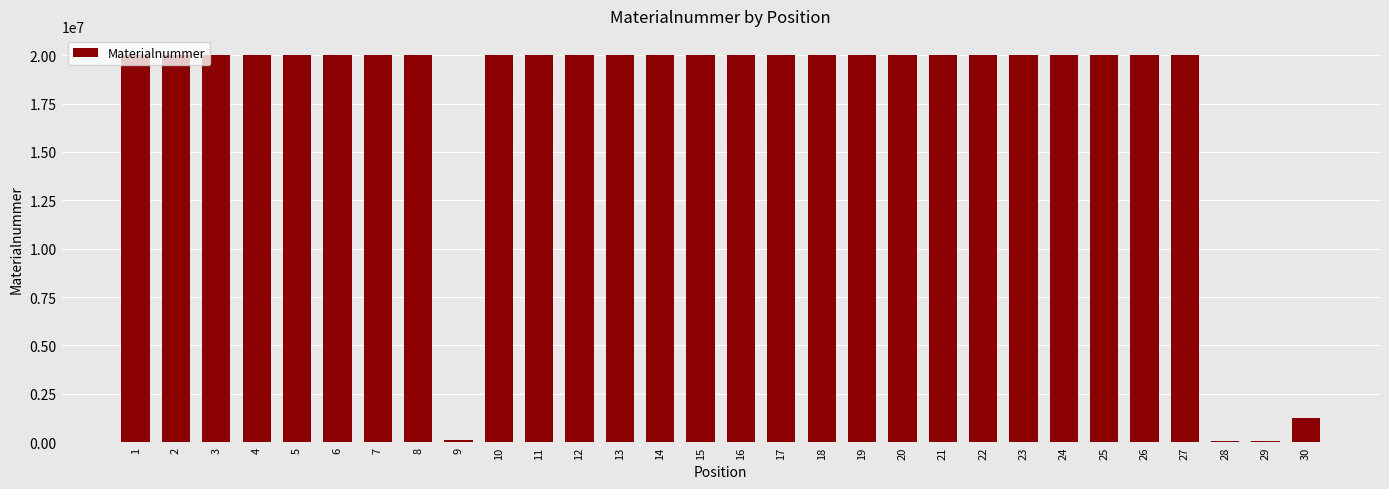

What is the maximum value shown in the chart?

20003034